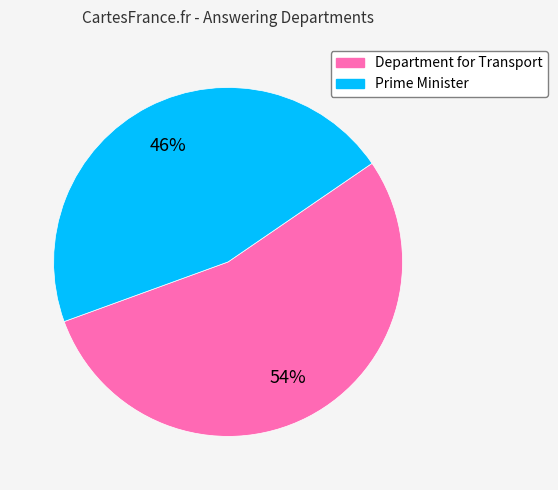

To the nearest percent, what is the average slice percentage?

50%